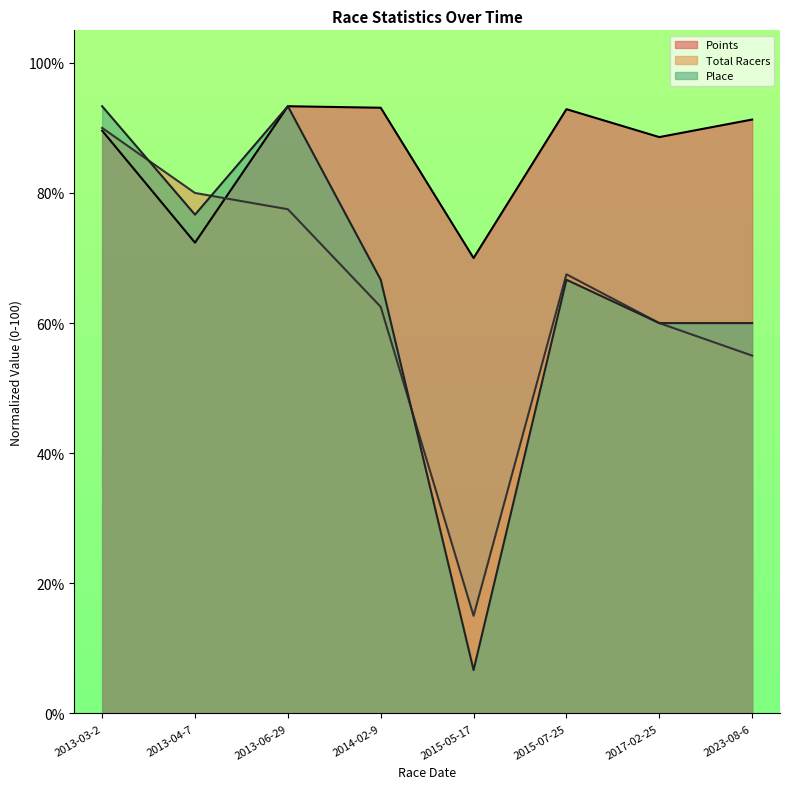

Does the chart display data point markers on the line(s)?

No